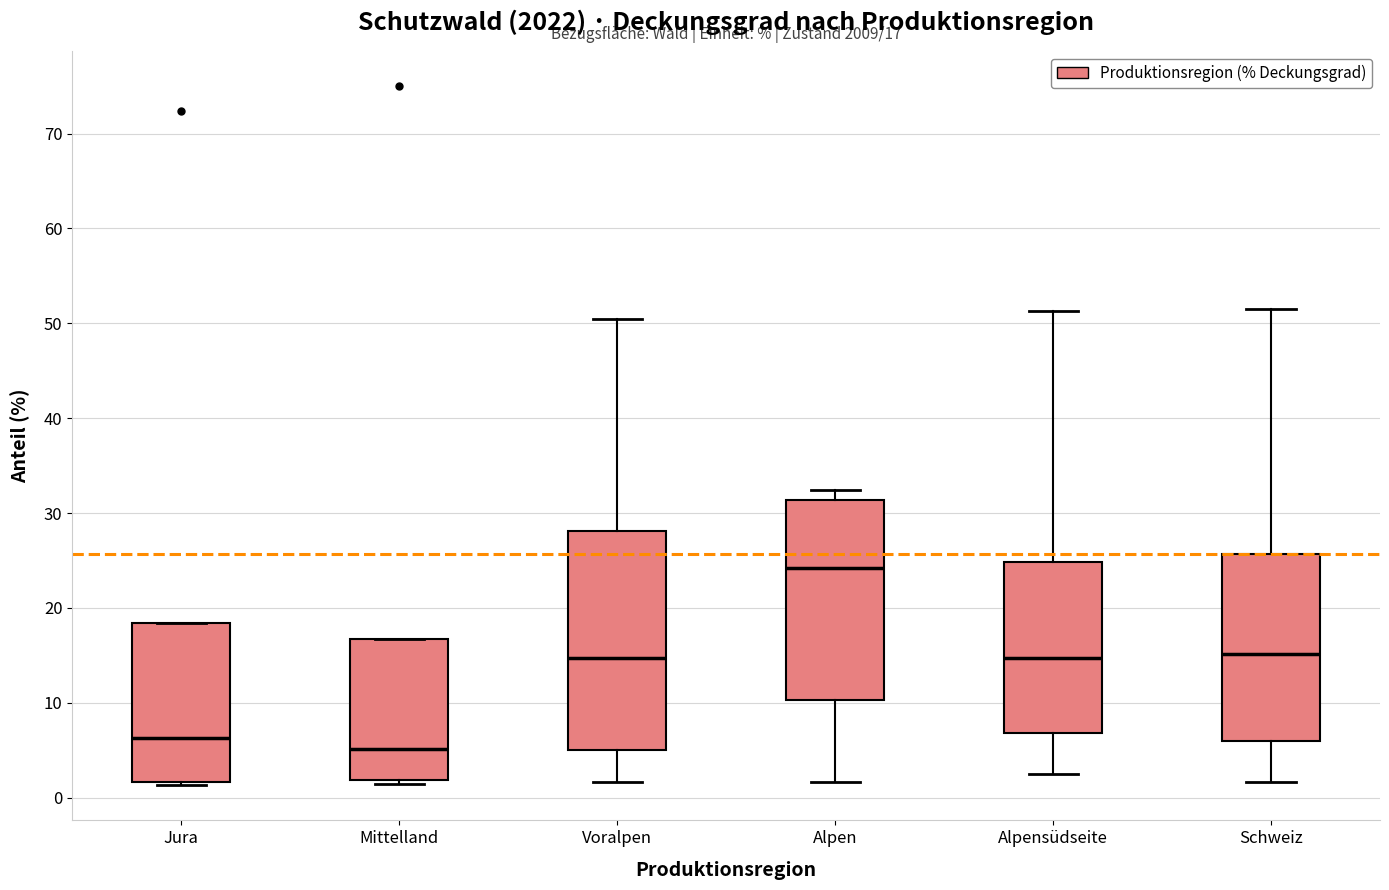

Comparing the boxes themselves (not the whiskers), which one is the tallest?

Voralpen